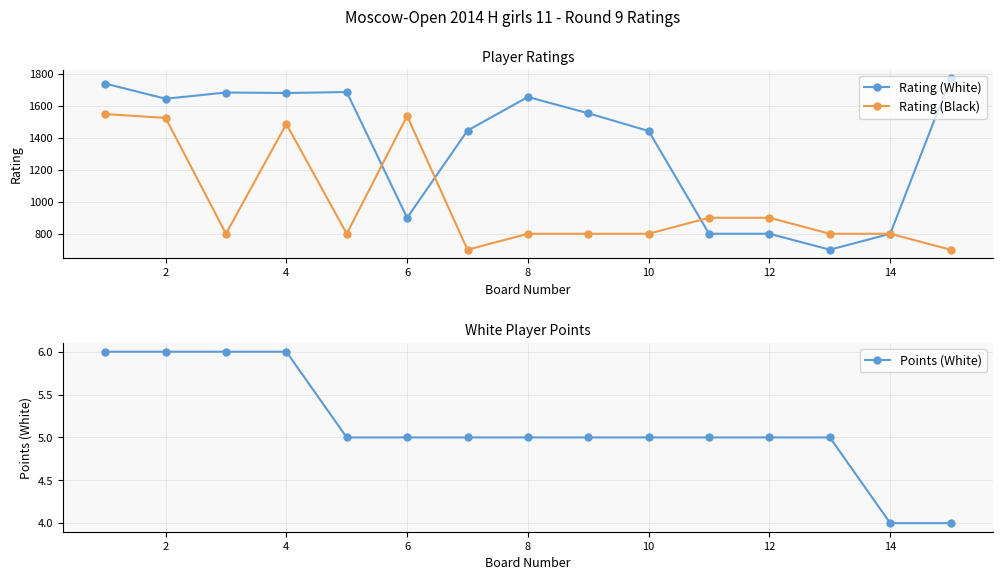

What is the approximate value of Rating (Black) at 10, to the nearest 50?

800